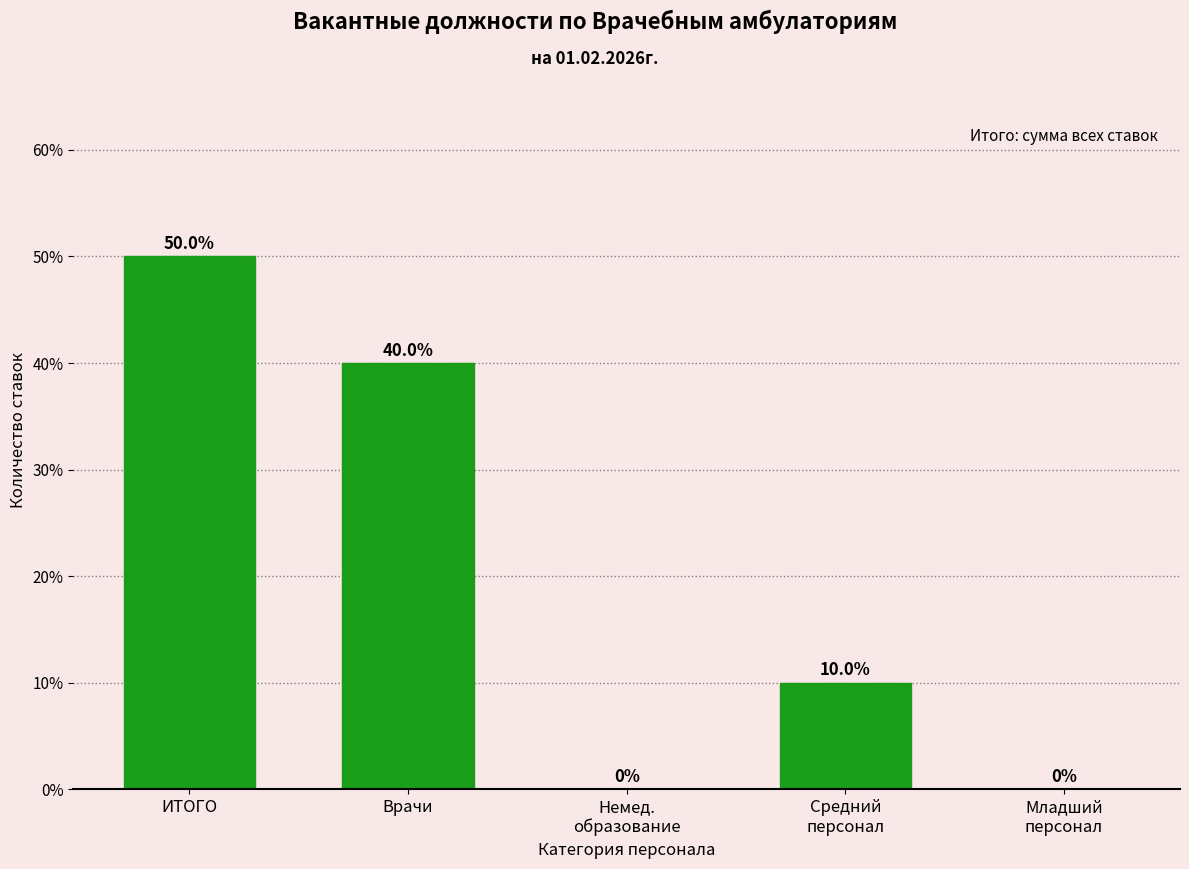

What is the sum of all values?

100